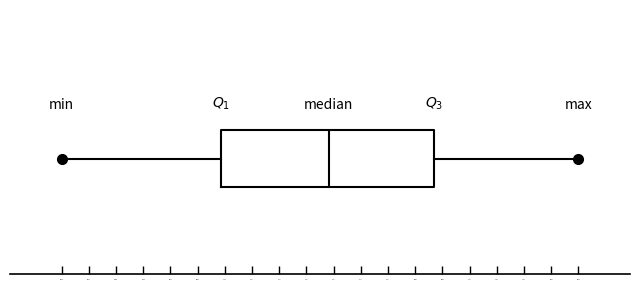

Read this box plot against the x-axis: the position of the median line, the range covered by the box, and the ends of both whiskers. The values are not printed on the chart, so give them approximately, as read against the axis.

median 1.40, box 1.15 to 1.65, whiskers 0.78 to 1.98